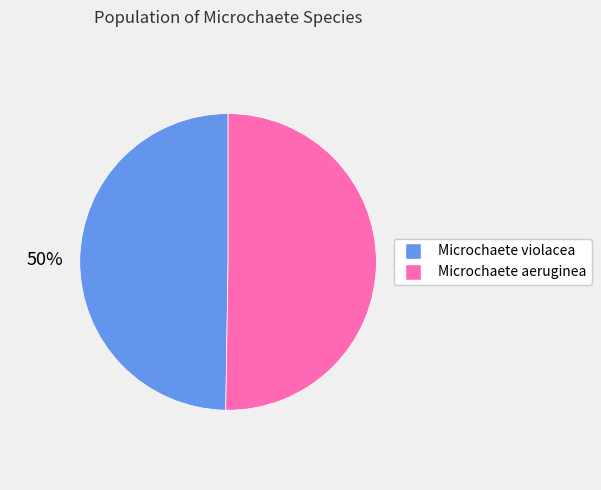

To the nearest percent, what percentage of the pie is Microchaete aeruginea?

50%